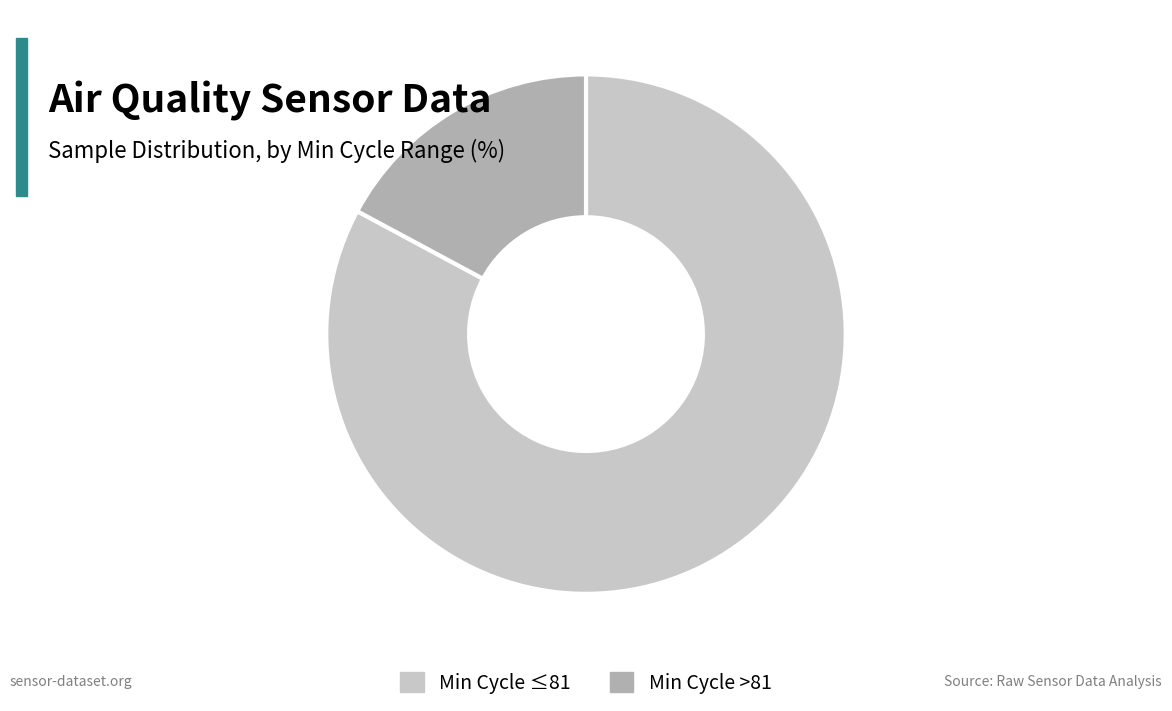

Combined, do Min Cycle >81 and Min Cycle ≤81 account for over 50%?

Yes